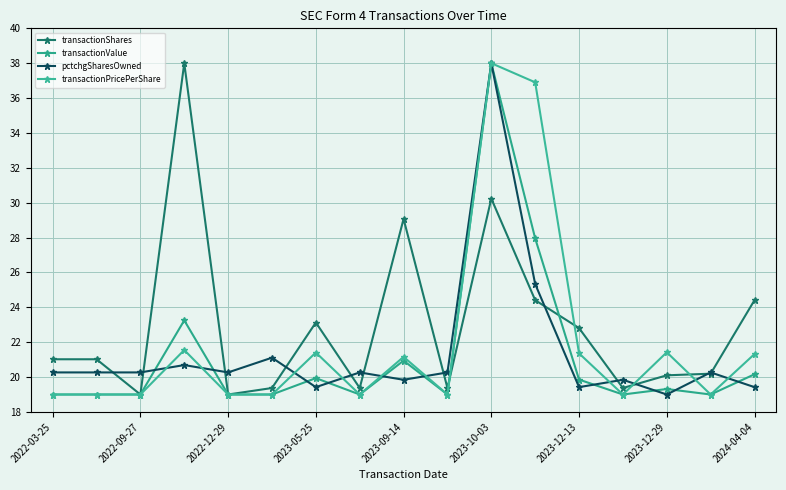

Rank the series by their maximum value, from highest to lowest.

transactionShares, transactionValue, pctchgSharesOwned, transactionPricePerShare